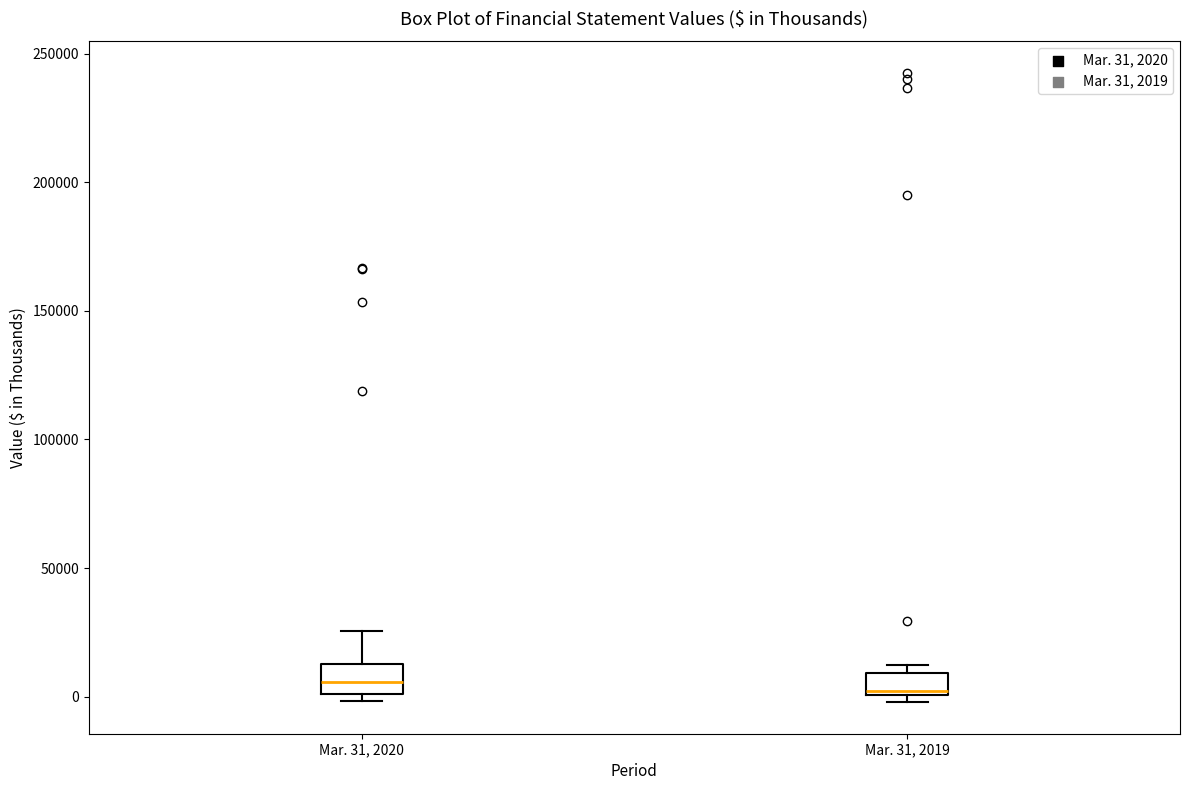

Reading left to right, transcribe this box plot: for each box, give where its median line is, the range the box spans, and where its two whiskers end, as read against the y-axis. The values are not printed on the chart, so give them approximately, as read against the axis.

Mar. 31, 2020: median 5000, box 0 to 15000, whiskers 0 (just below the box's lower edge) to 25000
Mar. 31, 2019: median 0 (just above the box's lower edge), box 0 to 10000, whiskers 0 (just below the box's lower edge) to 10000 (just above the box's upper edge)